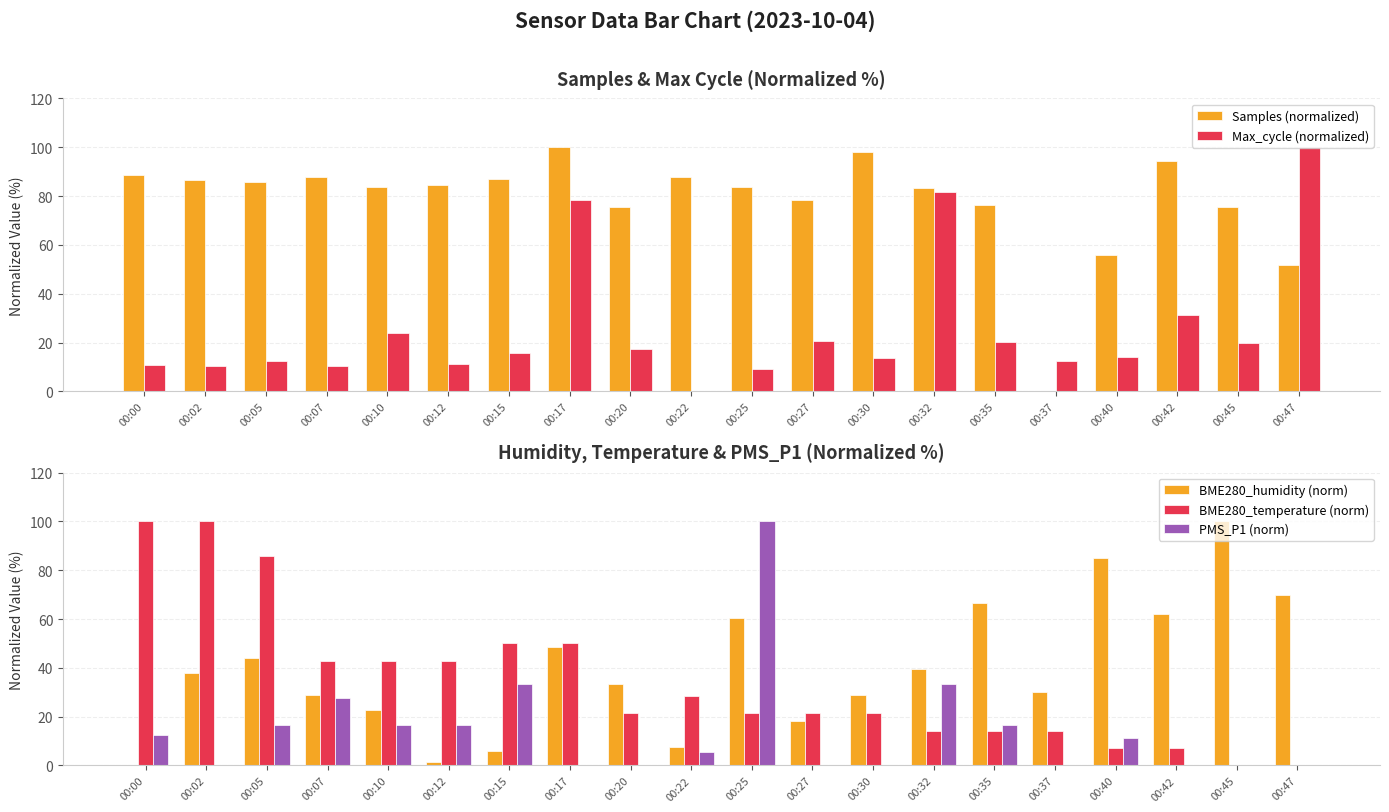

Which category has the lowest value across all series?

00:37